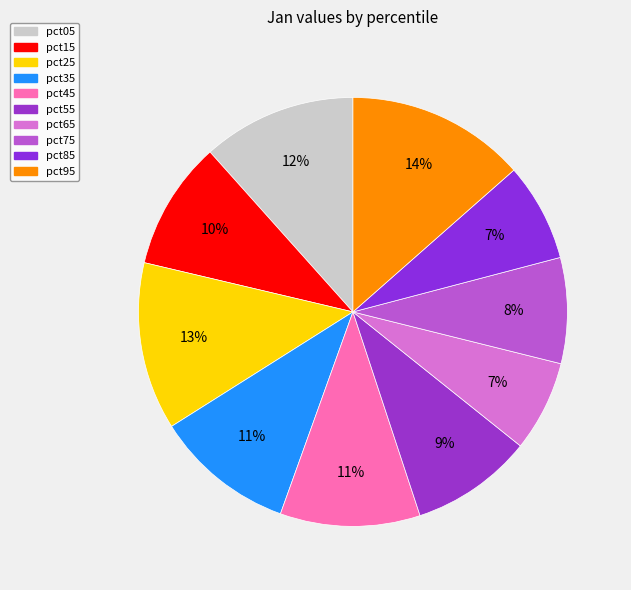

Which slice is the smallest?

pct65